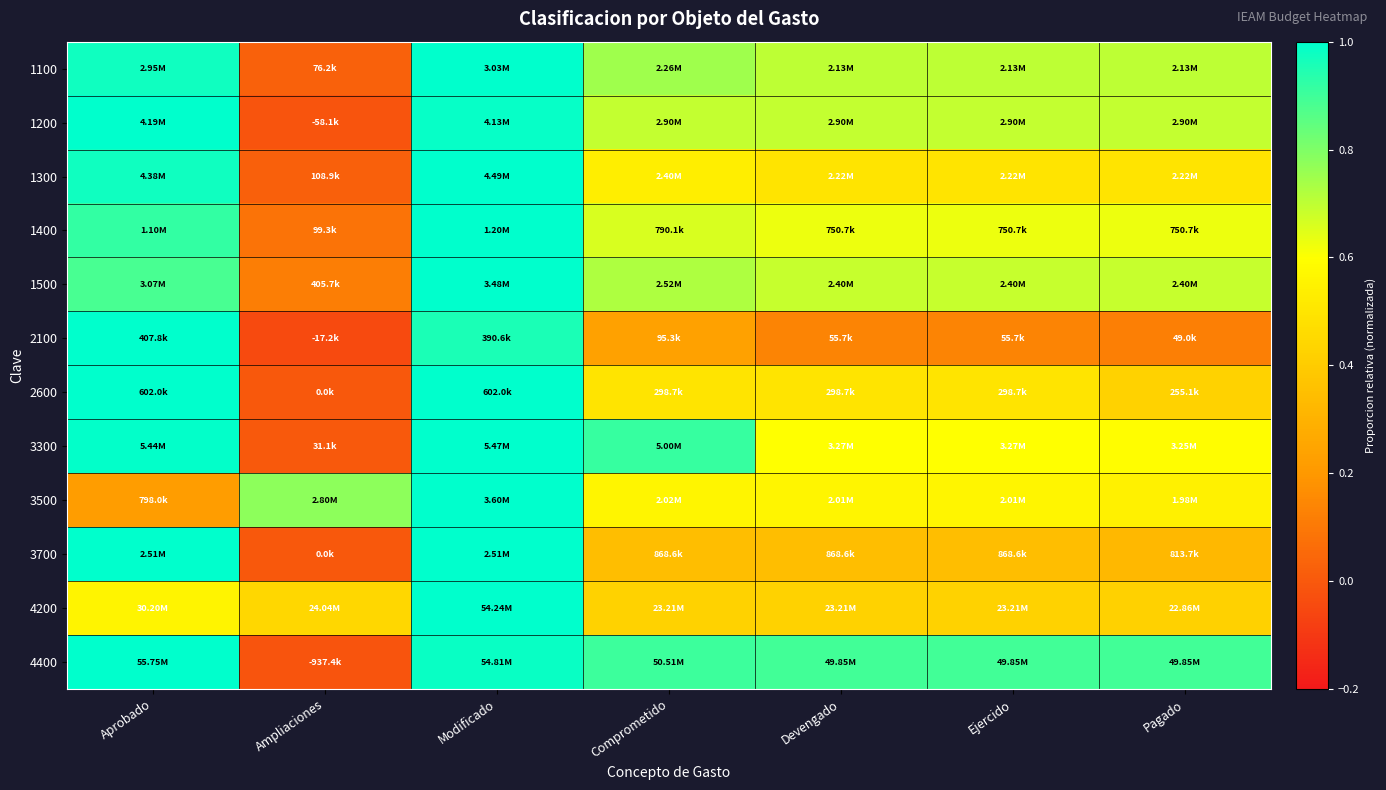

At which category does the chart reach its minimum across all series?

Ampliaciones